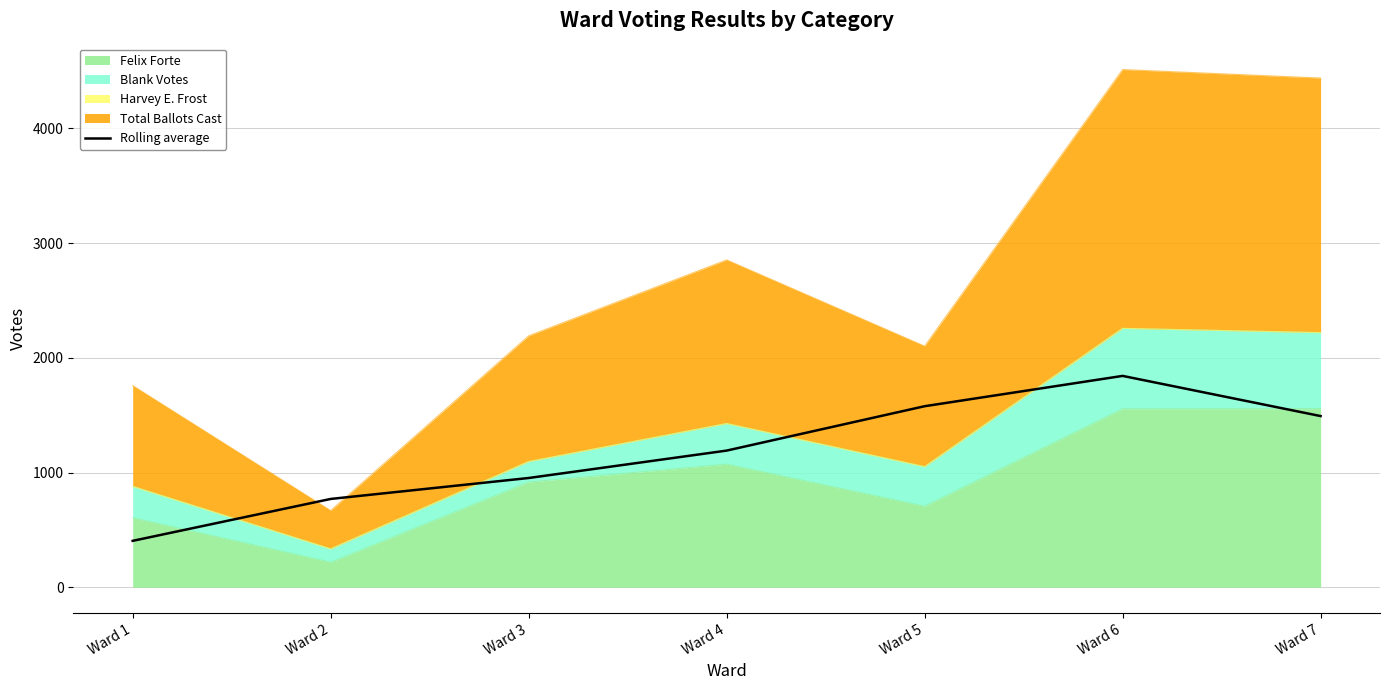

What value does the data have at Ward 1?

404.3